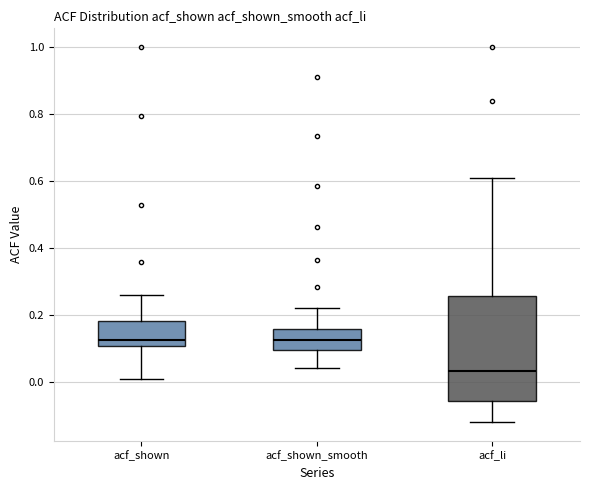

Reading left to right, transcribe this box plot: for each box, give where its median line is, the range the box spans, and where its two whiskers end, as read against the y-axis. The values are not printed on the chart, so give them approximately, as read against the axis.

acf_shown: median 0.12, box 0.10 to 0.18, whiskers 0.00 to 0.26
acf_shown_smooth: median 0.12, box 0.10 to 0.16, whiskers 0.04 to 0.22
acf_li: median 0.04, box -0.06 to 0.26, whiskers -0.12 to 0.60